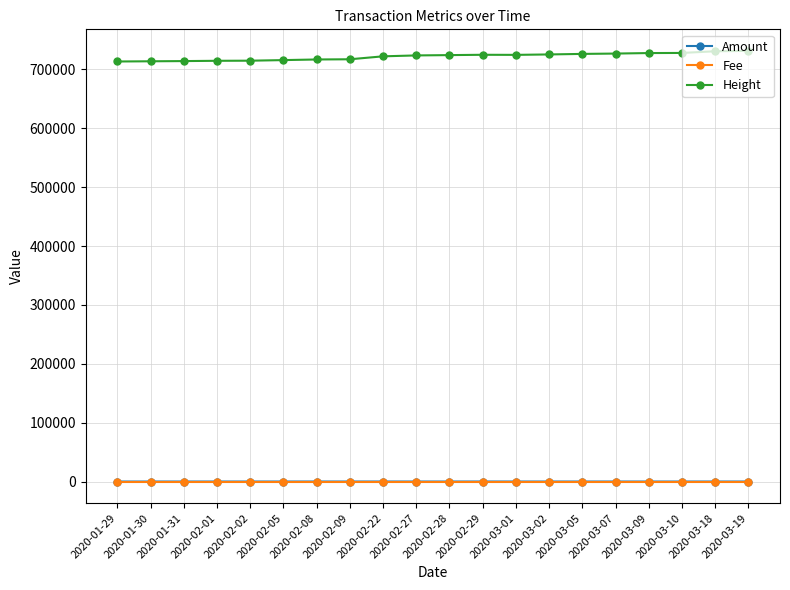

True or false: Height and Fee intersect in this chart.

False